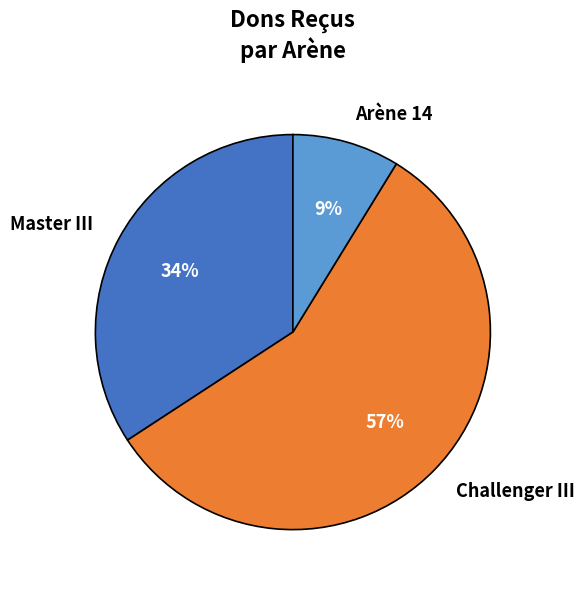

How many segments does this pie chart have?

3